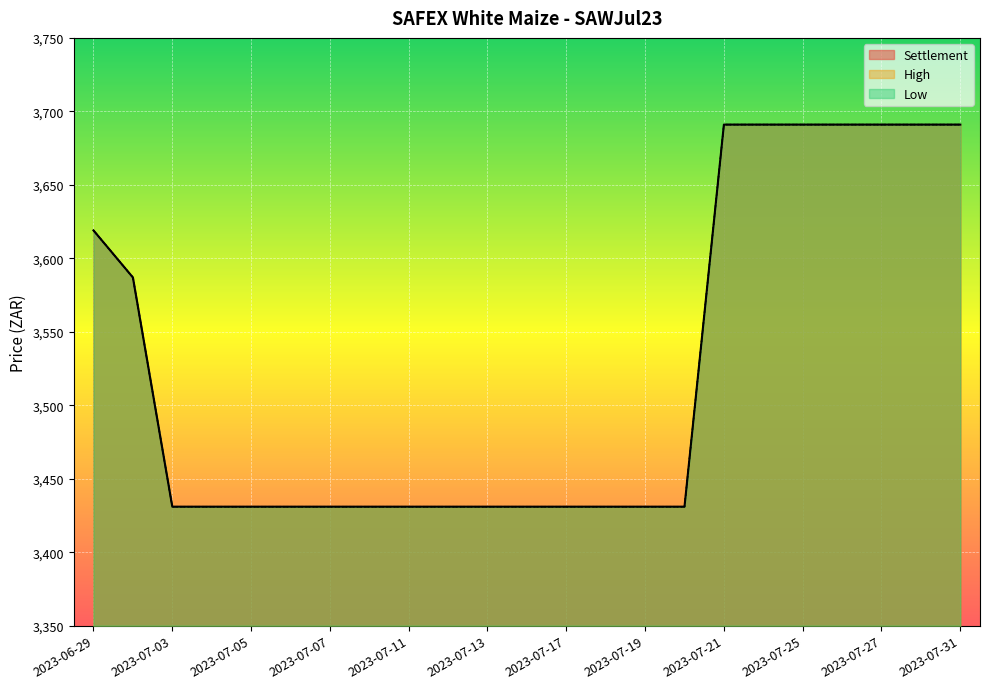

What is the difference between the maximum and minimum values in the Settlement series?

260